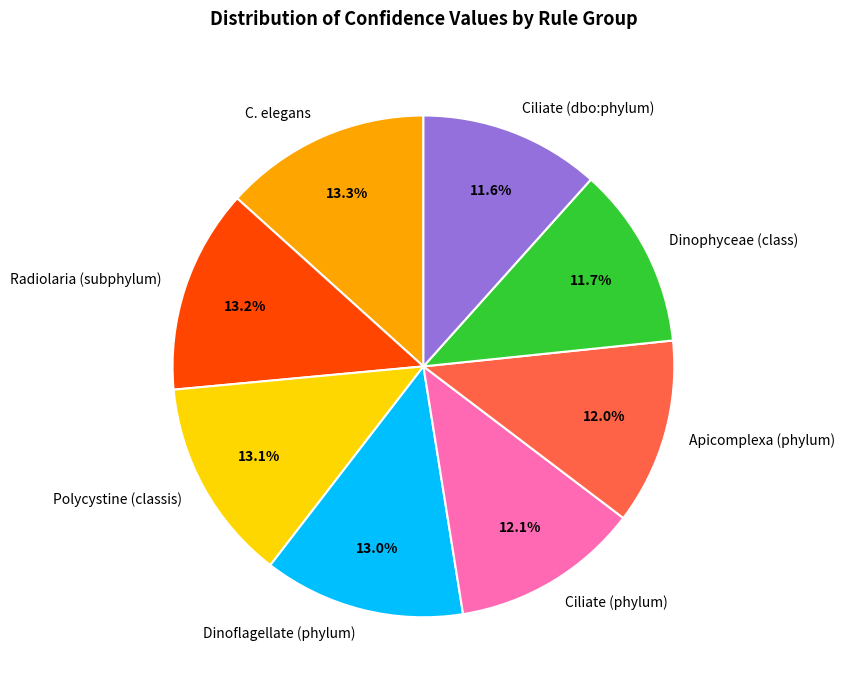

Is it true that Ciliate (phylum) is 12% of the pie?

True